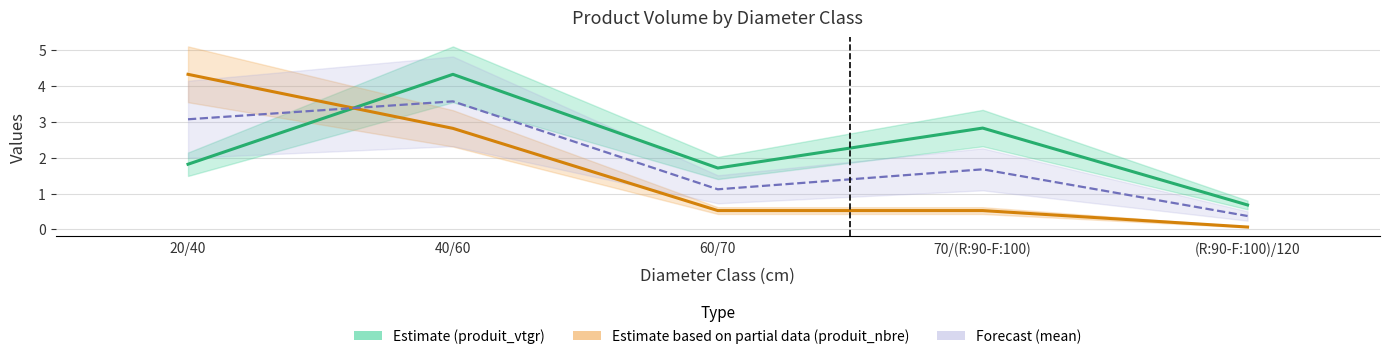

Is it true that mean forecast equals 0.4 at (R:90-F:100)/120?

True